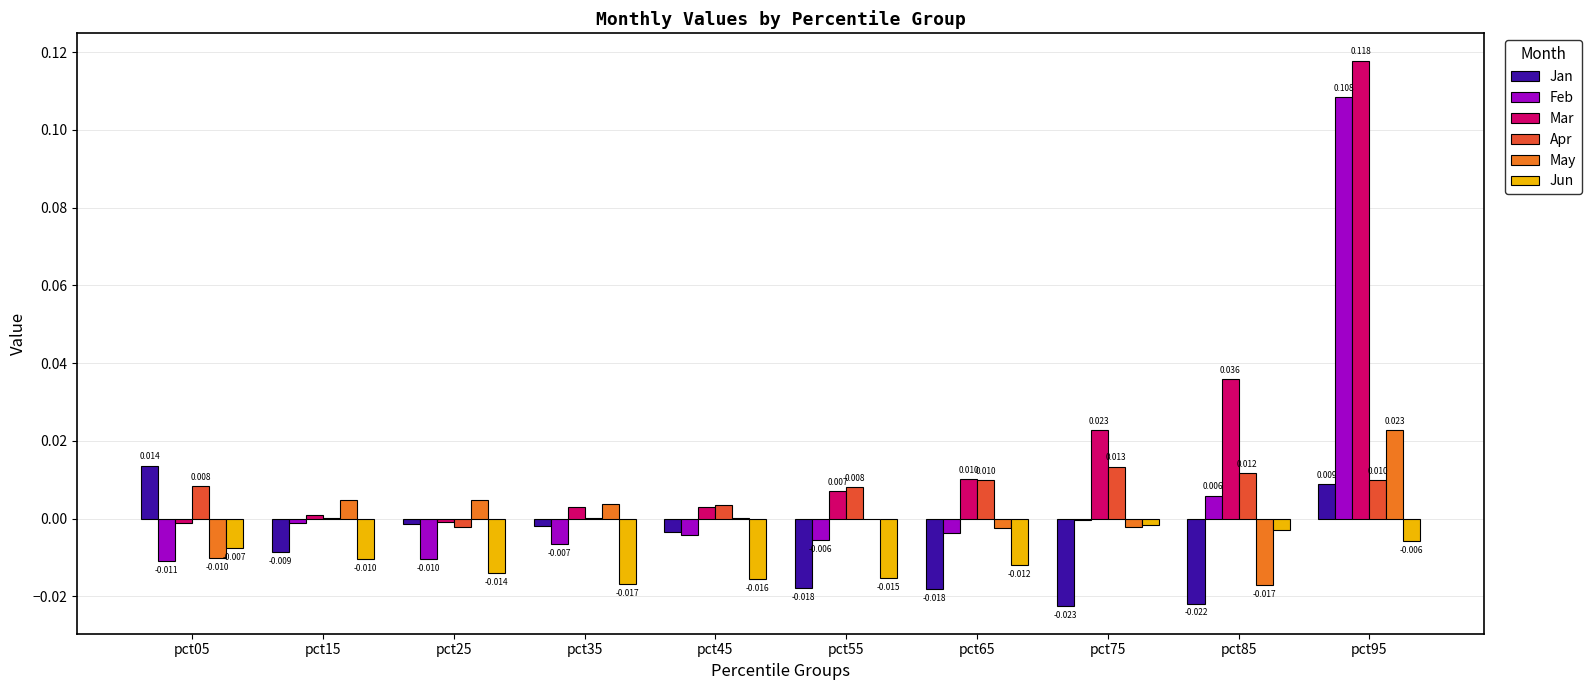

Between pct35 and pct55, which series saw the biggest shift?

Jan